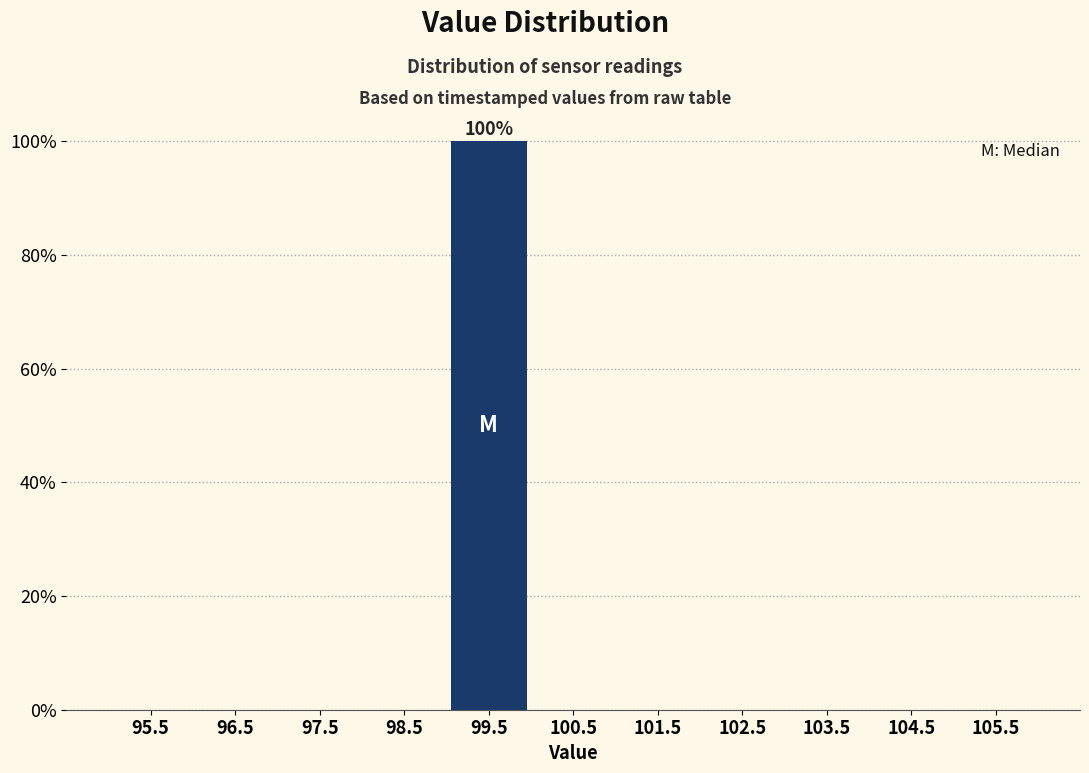

Which range on the x-axis has the tallest bar?

99 to 100